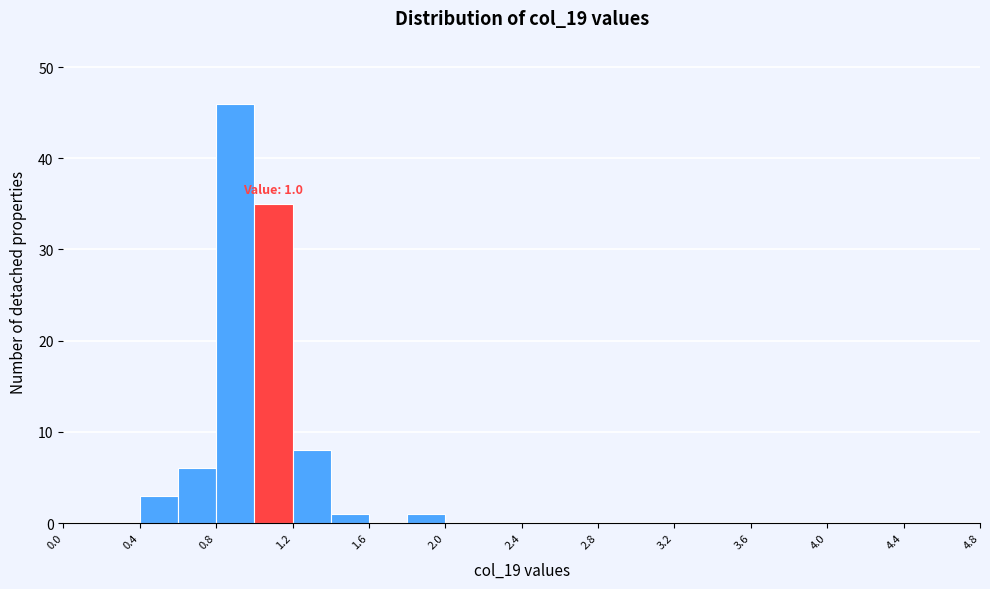

Which range on the x-axis has the tallest bar?

0.8 to 1.0